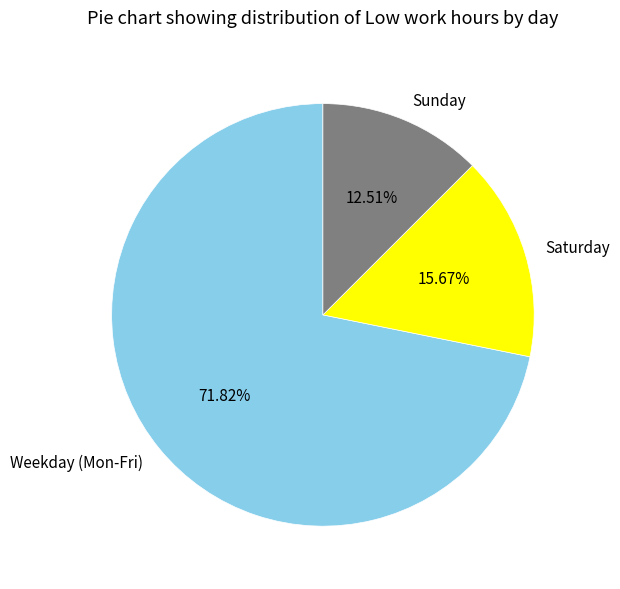

Which slice is the smallest?

Sunday